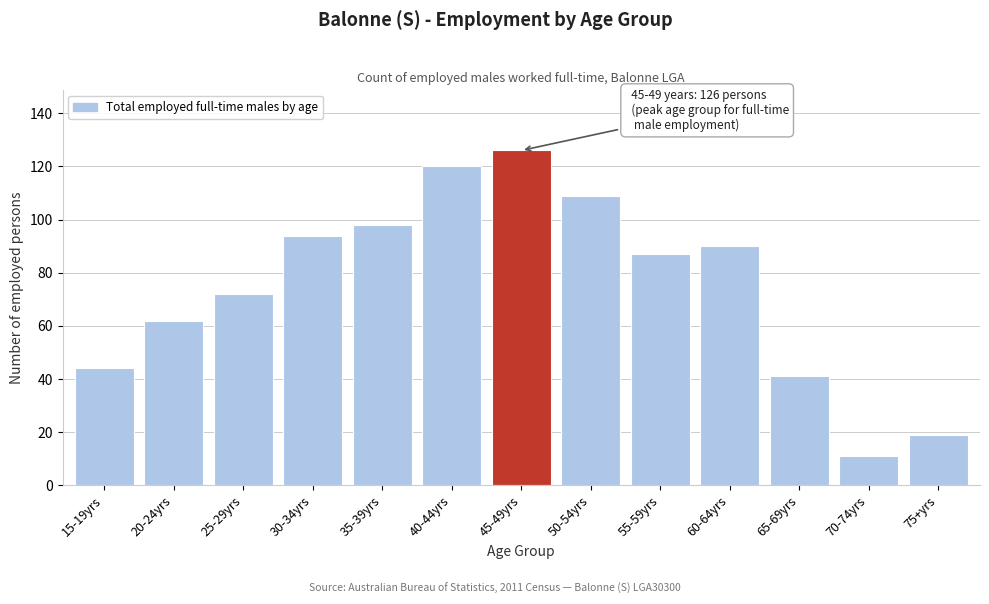

Reading right to left, transcribe all the data shown in this chart.

75+yrs=19	70-74yrs=11	65-69yrs=41	60-64yrs=90	55-59yrs=87	50-54yrs=109	45-49yrs=126	40-44yrs=120	35-39yrs=98	30-34yrs=94	25-29yrs=72	20-24yrs=62	15-19yrs=44